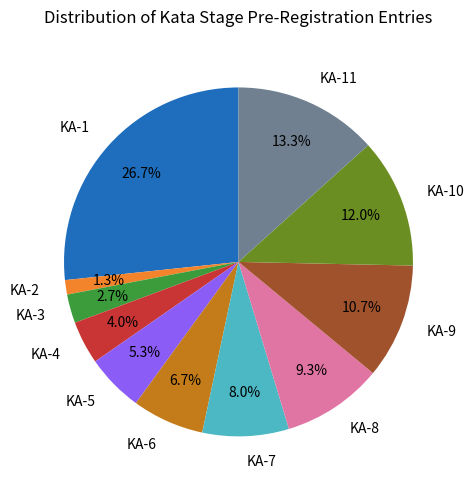

What percentage is the KA-5 slice, to the nearest percent?

5%